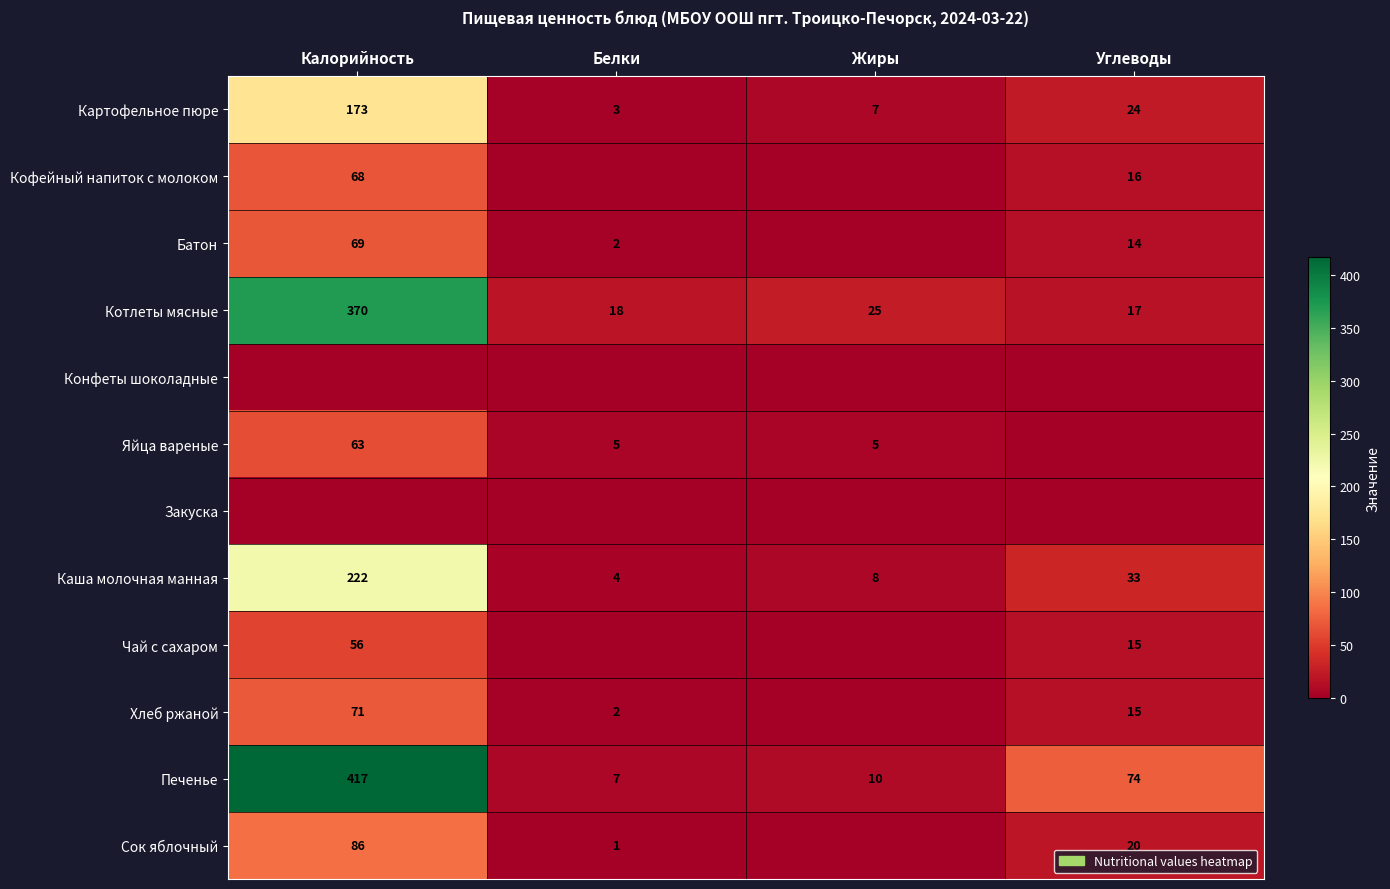

What is the total value across all series at Белки?

42